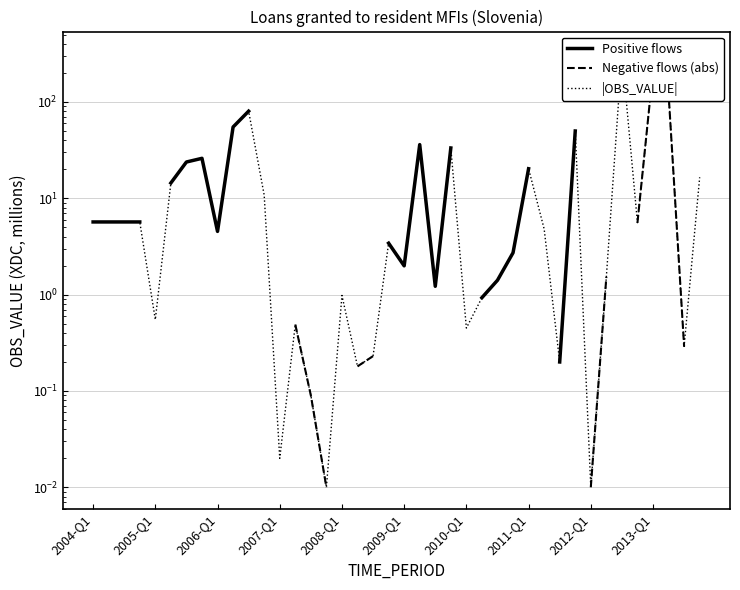

How many lines are shown in the chart?

3